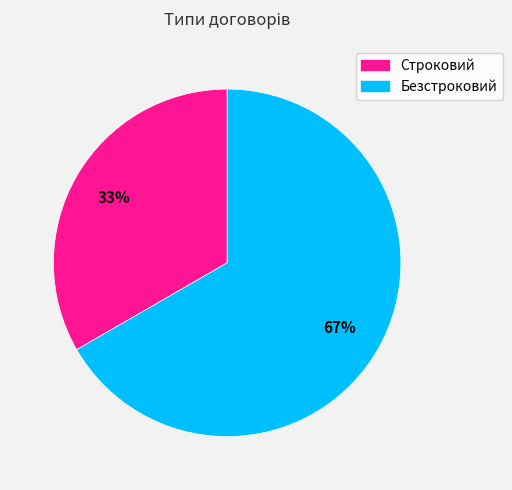

Do Безстроковий and Строковий together represent more than half of the pie?

Yes